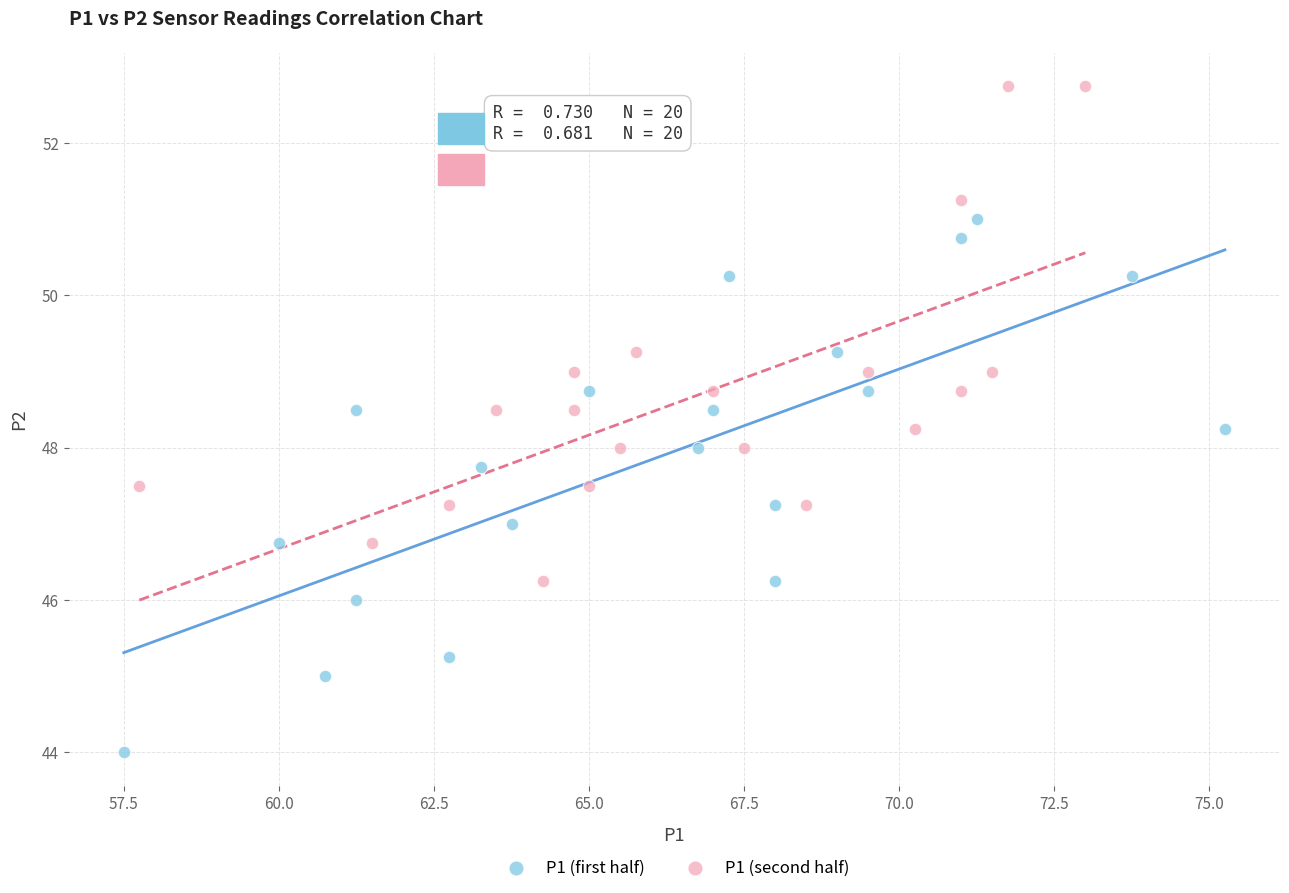

Which series contains the lowest Y value?

P1 (first half)